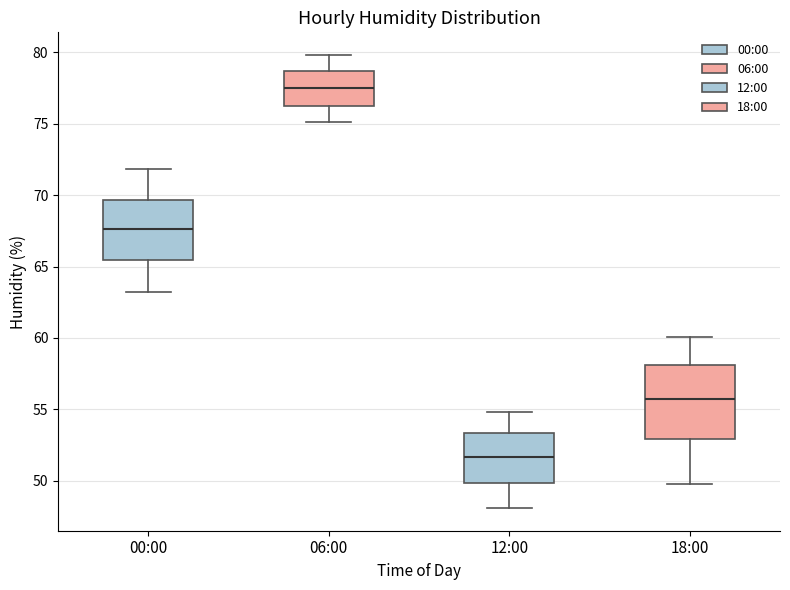

Which box's median line is the highest?

06:00